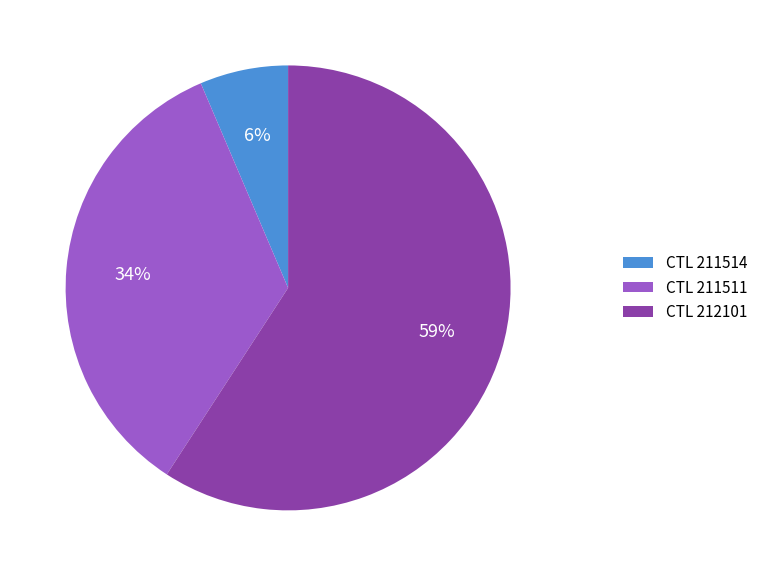

What is the largest slice in the pie chart?

CTL 212101